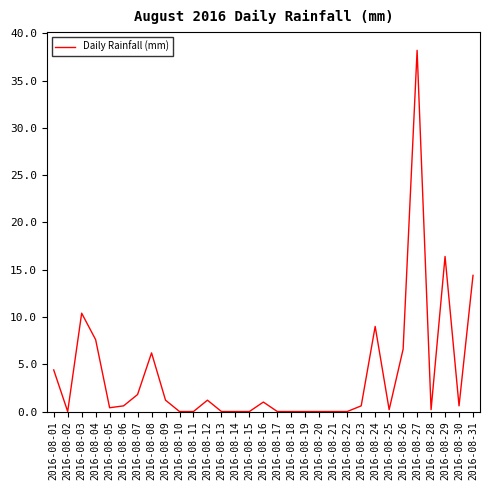

The chart shows a value of -17.3 at 2016-08-22. True or false?

False